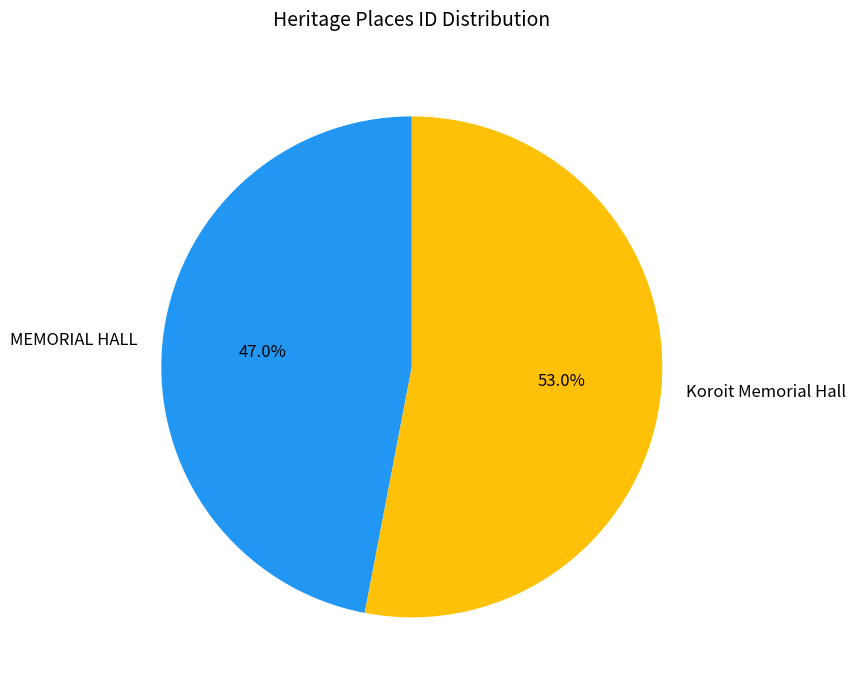

Combined, what portion of the pie is Koroit Memorial Hall and MEMORIAL HALL?

100.0%